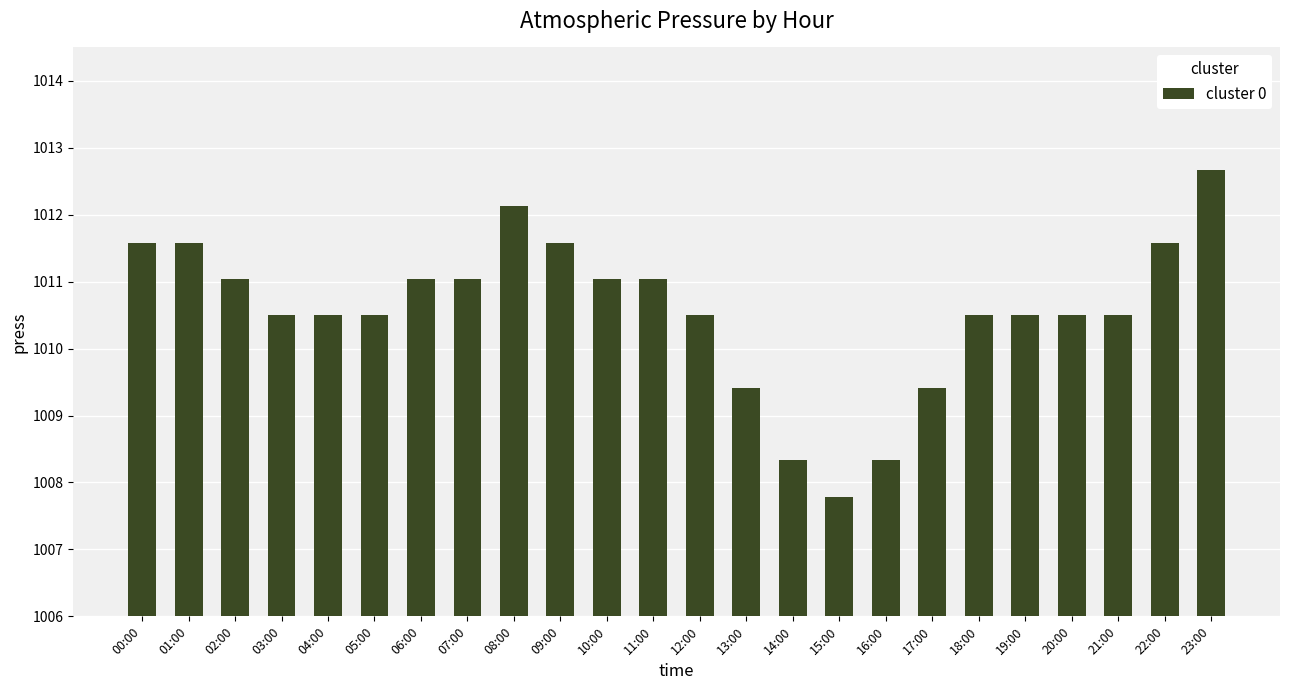

How many bars are there in total?

24